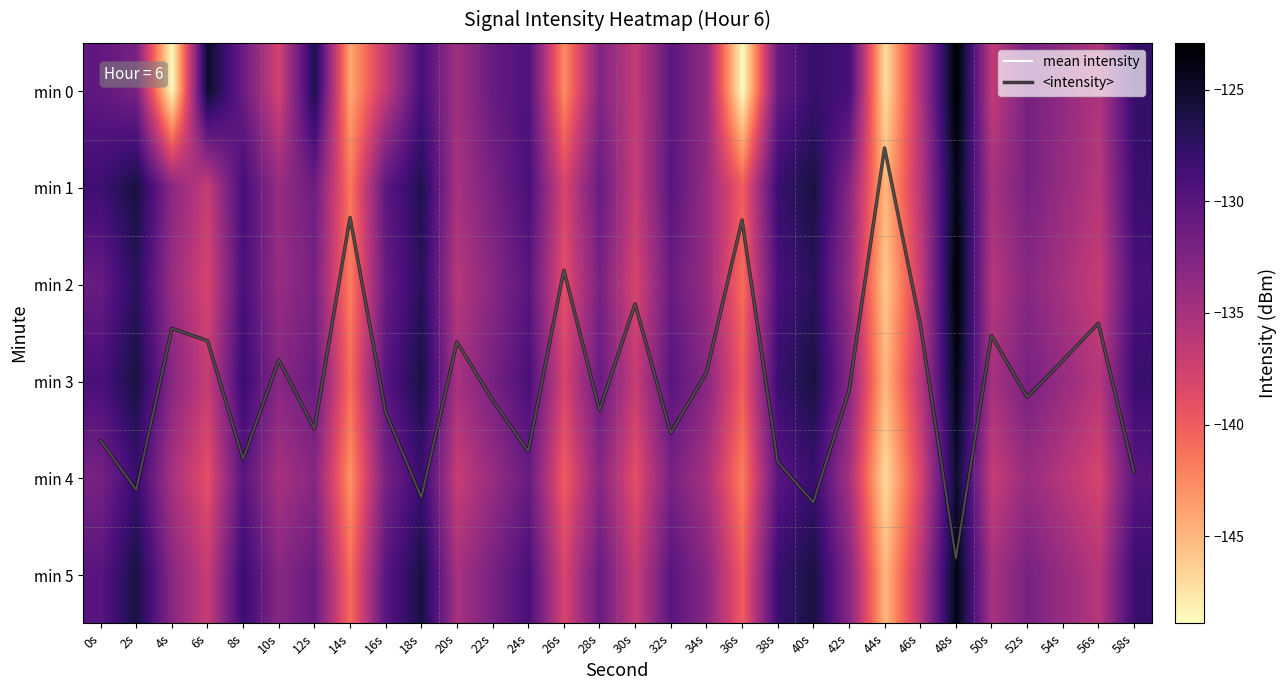

Which series has the largest total across all categories?

mean intensity